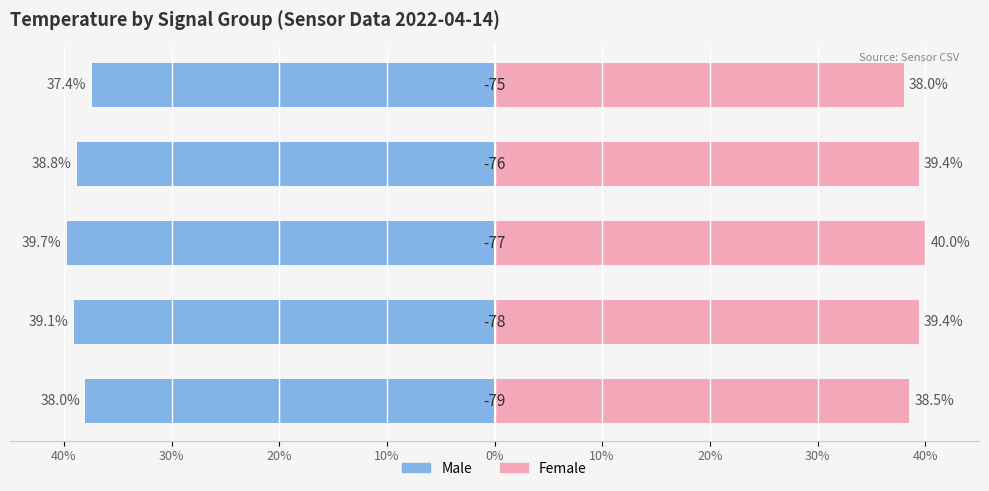

How many groups of bars are there?

5